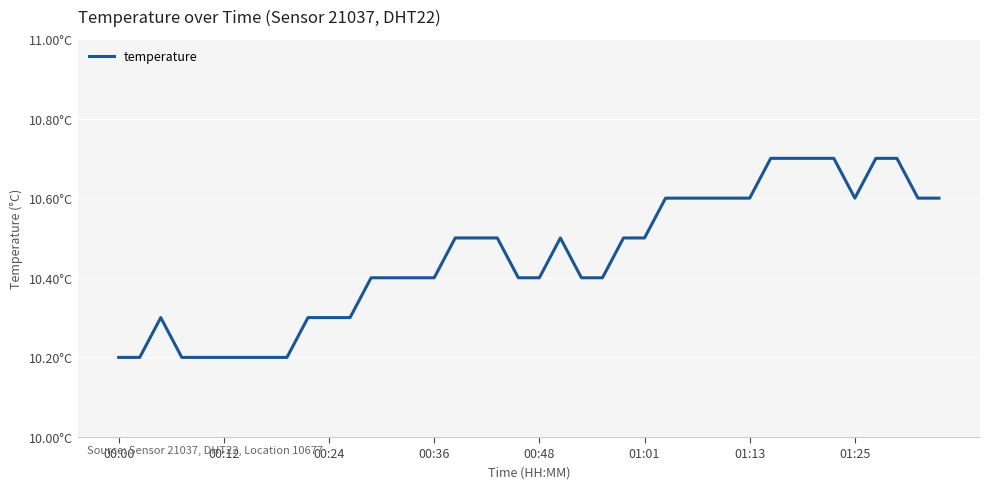

Which category has the highest value across all series?

31